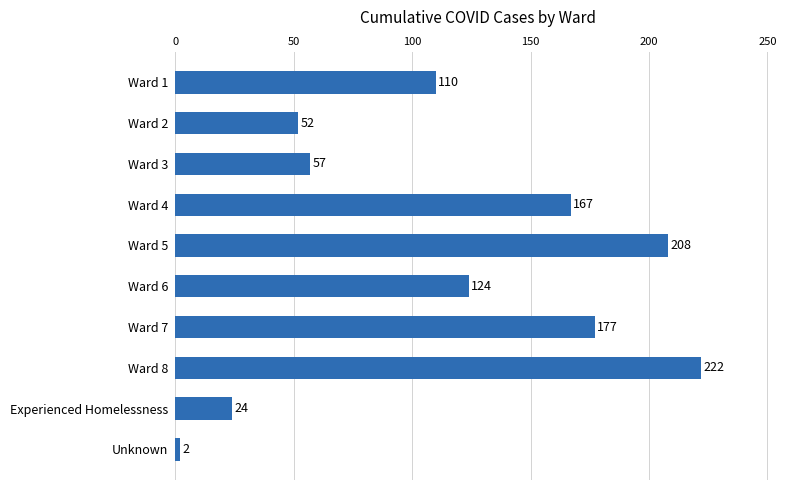

What position from the bottom is Ward 3?

8